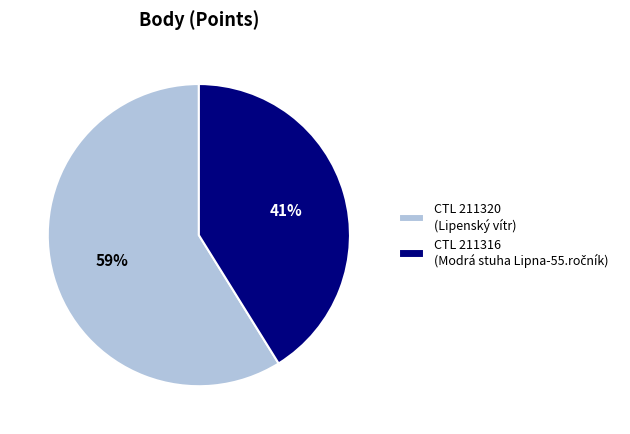

What percentage is the CTL 211320 (Lipenský vítr) slice, to the nearest percent?

59%